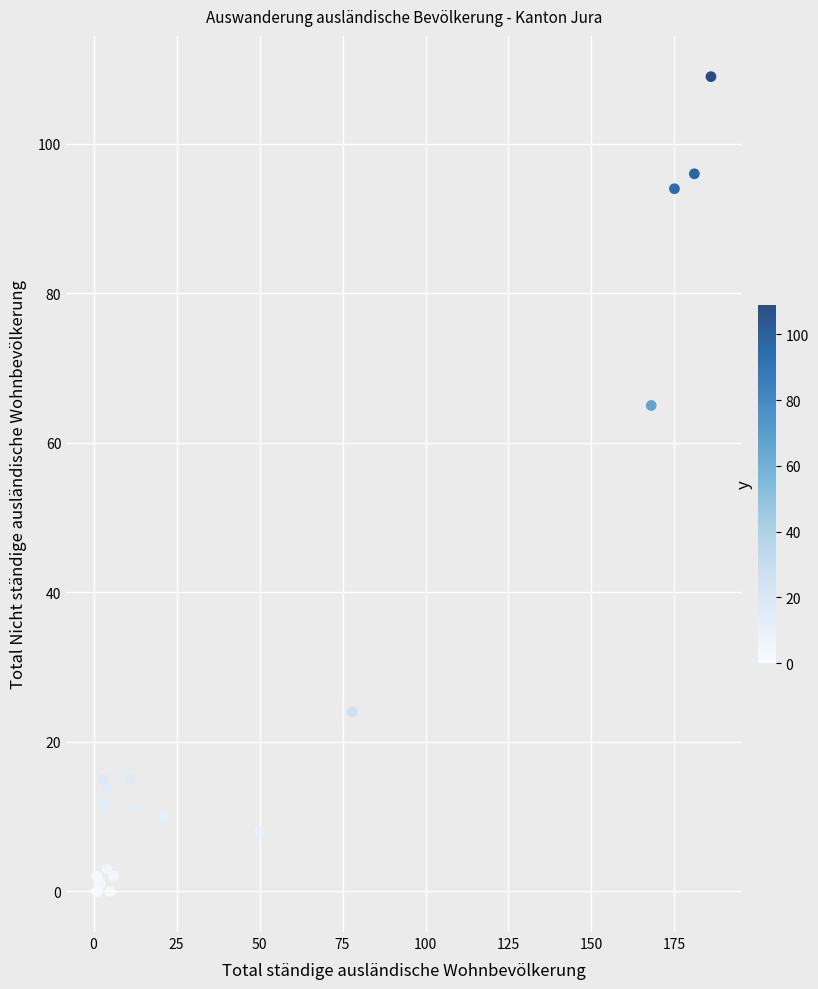

What Y value in the scatter plot is closest to 54?

65